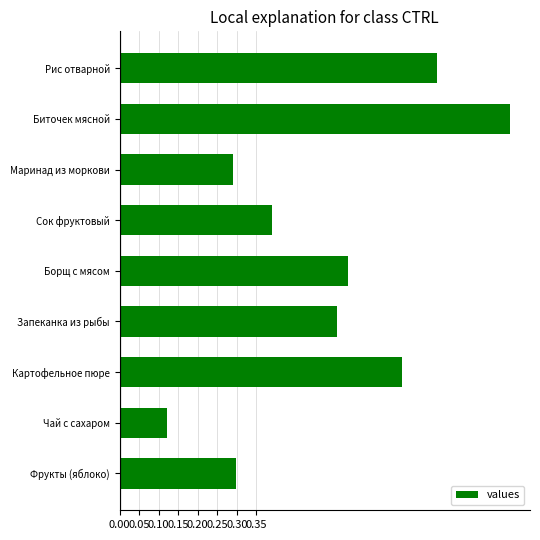

The chart shows a value of 0.1 at Сок фруктовый. True or false?

False